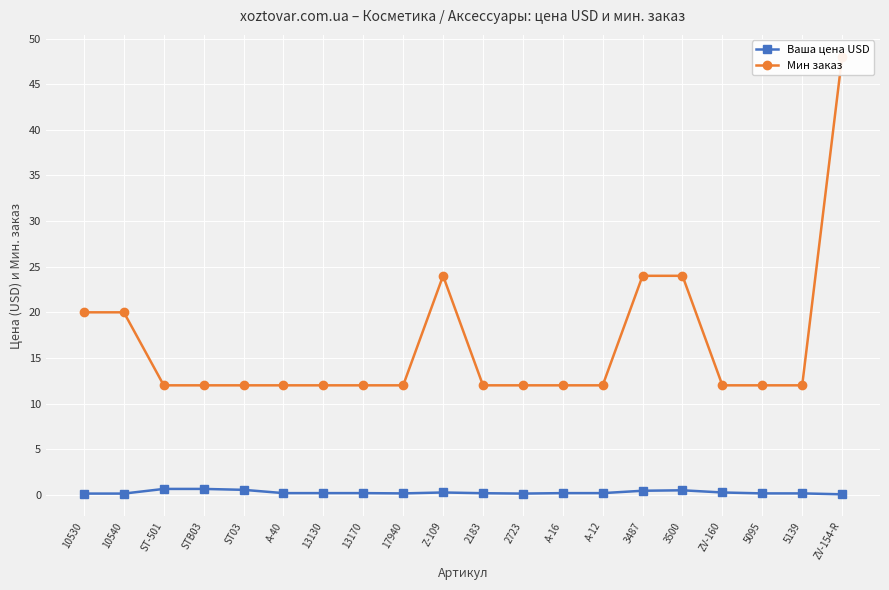

What position from the right is ST03?

16